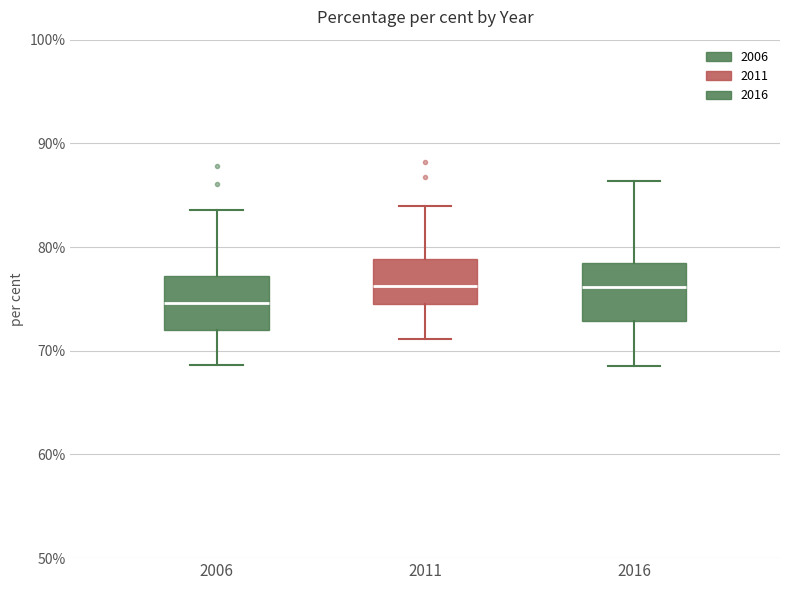

Where is the lower edge of the box at x = 2016 on the y-axis? The values are not printed on the chart, so give them approximately, as read against the axis.

73